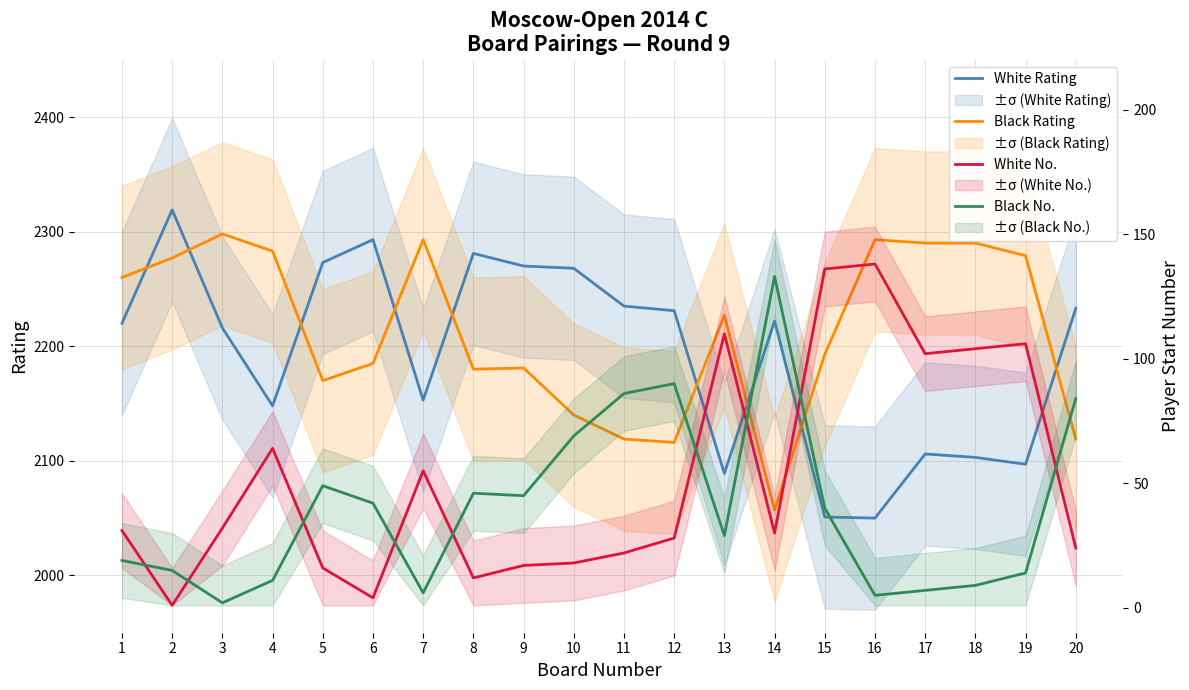

Where is the first local minimum for Black No.?

3